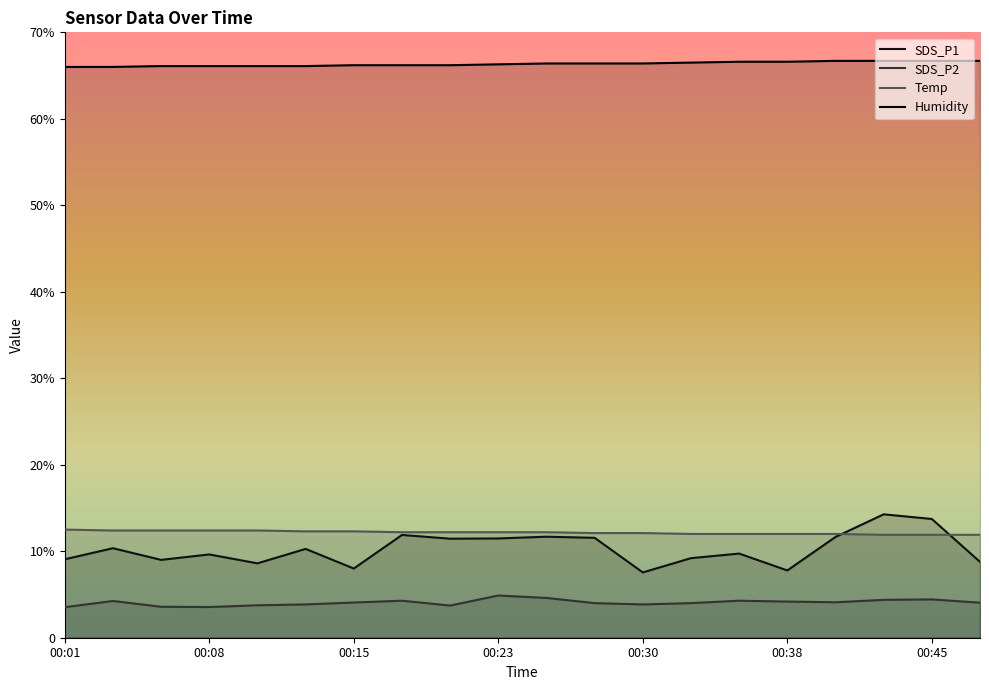

At which label does SDS_P1 first exceed 10?

00:03